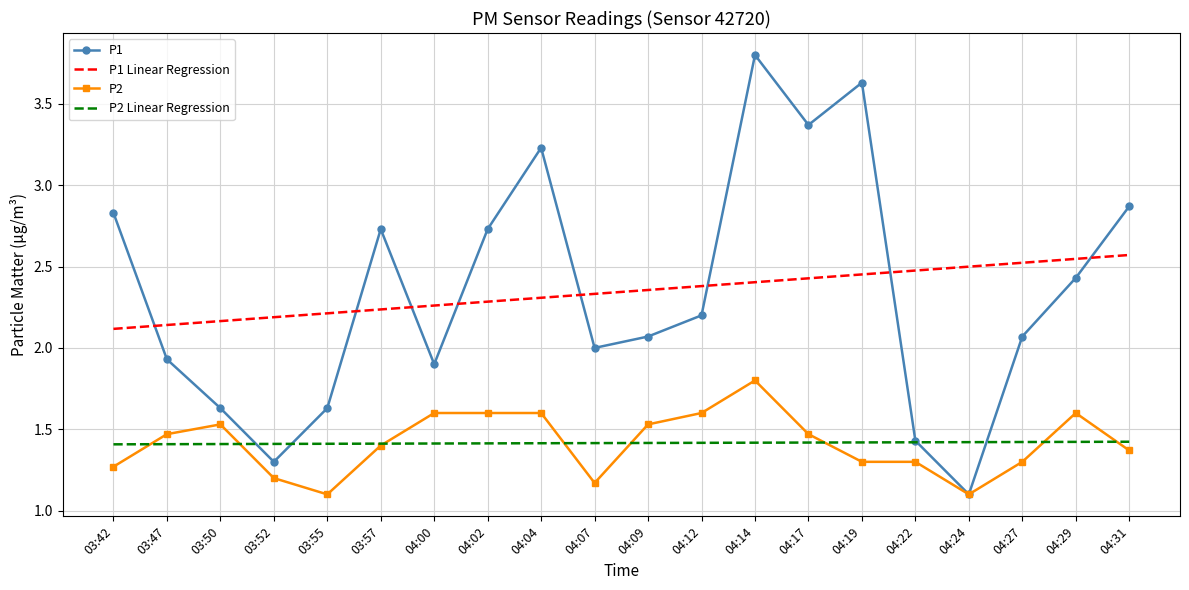

The value of P1 at 04:22 is 2.3. True or false?

False